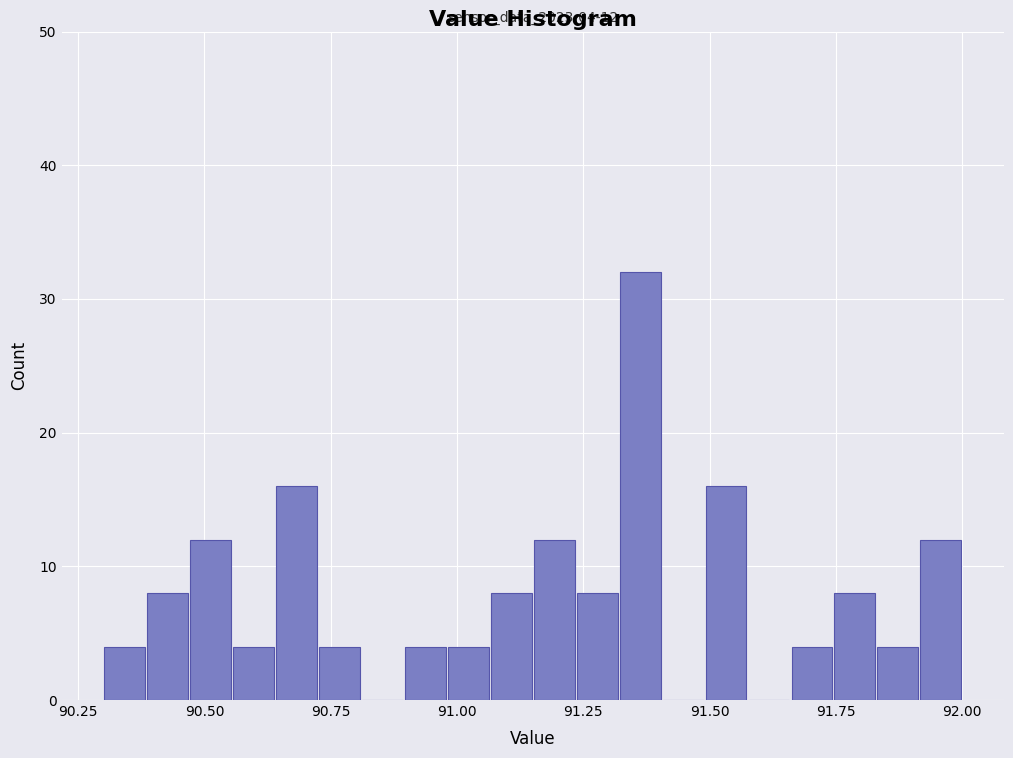

Around what value on the x-axis is the tallest bar? Give the approximate position of its centre, as read against the axis.

91.35